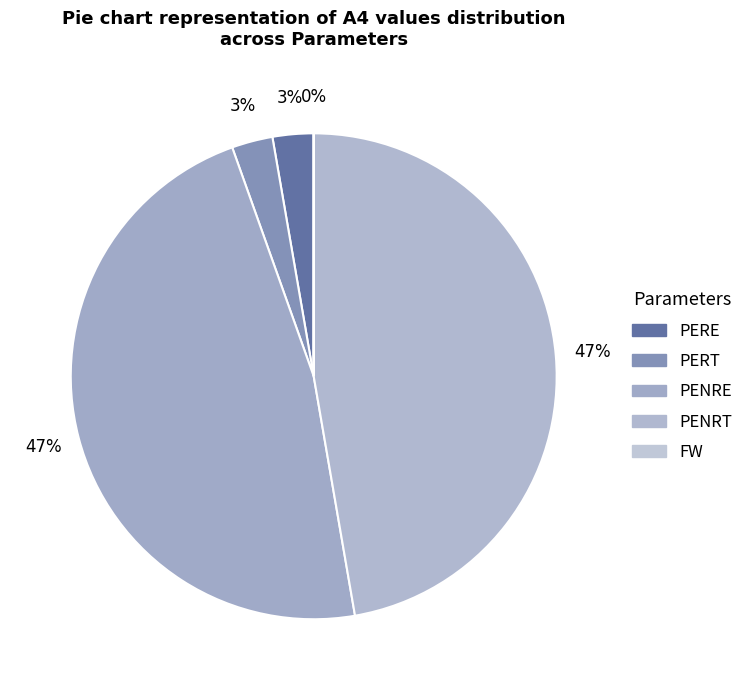

The PENRE slice represents 38% of the pie. True or false?

False